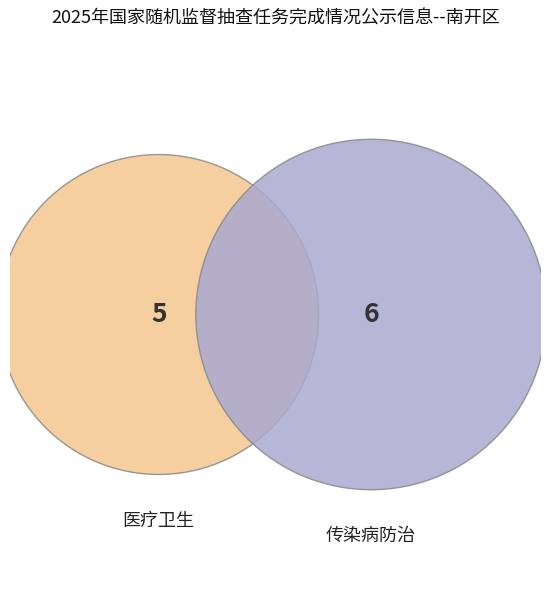

The 医疗卫生 slice represents 32% of the pie. True or false?

False